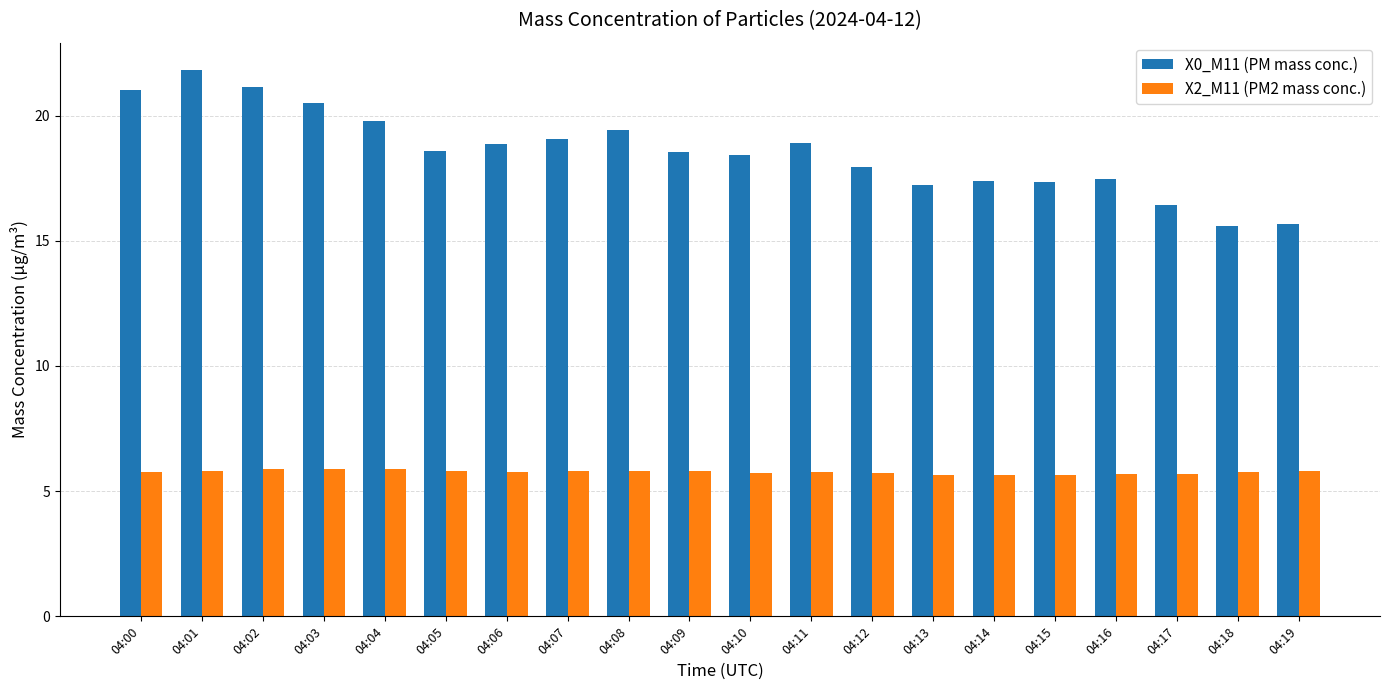

List the series in order of their peak value, highest first.

X0_M11 (PM mass conc.), X2_M11 (PM2 mass conc.)